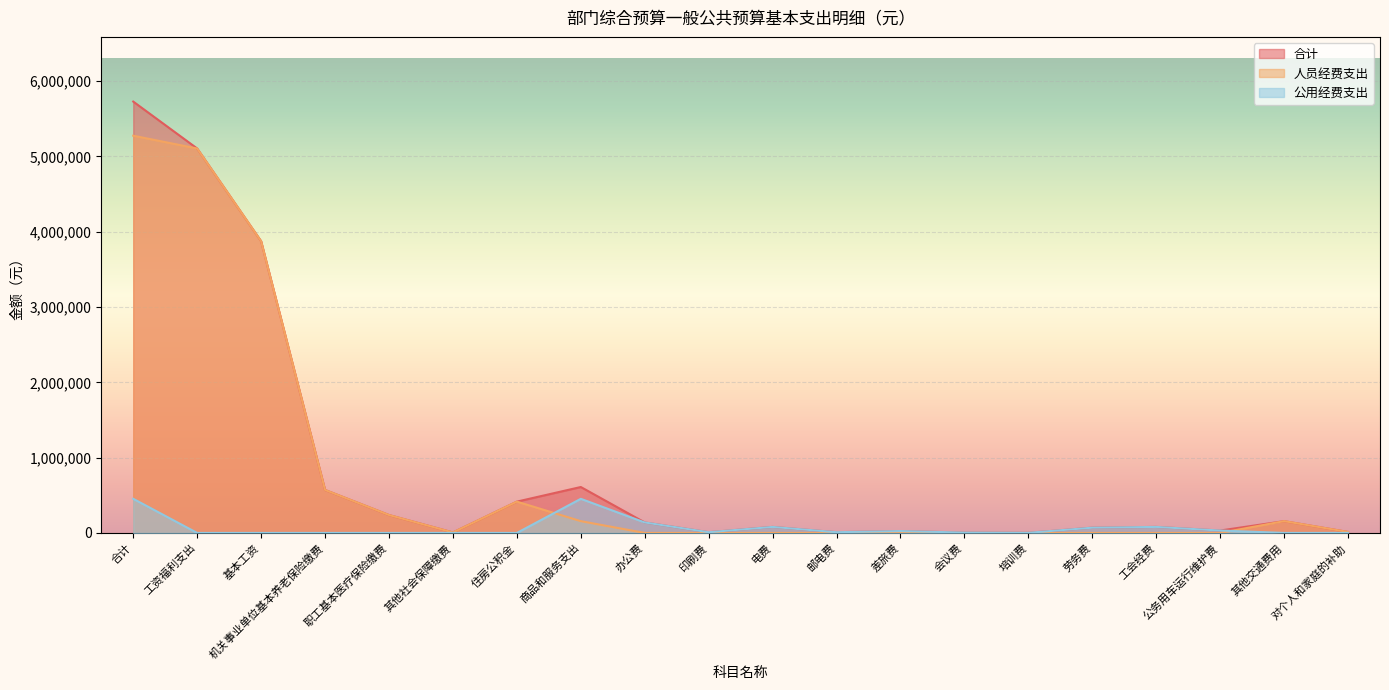

Reading left to right, transcribe all the data shown in this chart.

合计: 5728100	5105100	3873900	570900	238000	6500	415800	609900	139200	10000	80000	10000	25000	5000	2000	70000	80000	32000	156700	13100
人员经费支出: 5274900	5105100	3873900	570900	238000	6500	415800	156700	0	0	0	0	0	0	0	0	0	0	156700	13100
公用经费支出: 453200	0	0	0	0	0	0	453200	139200	10000	80000	10000	25000	5000	2000	70000	80000	32000	0	0